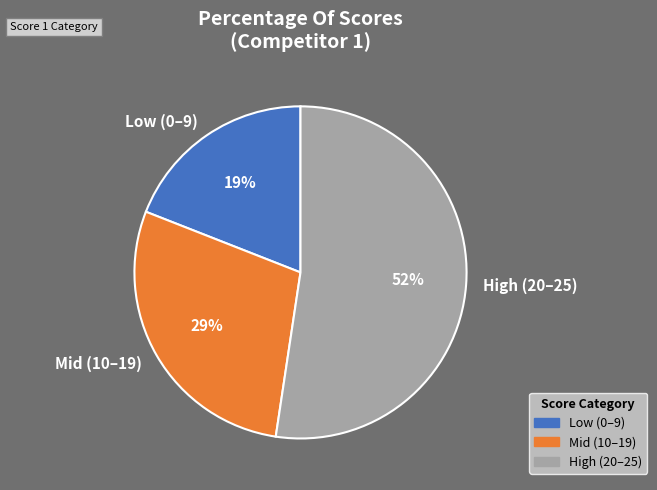

Is it true that Mid (10–19) is 34% of the pie?

False